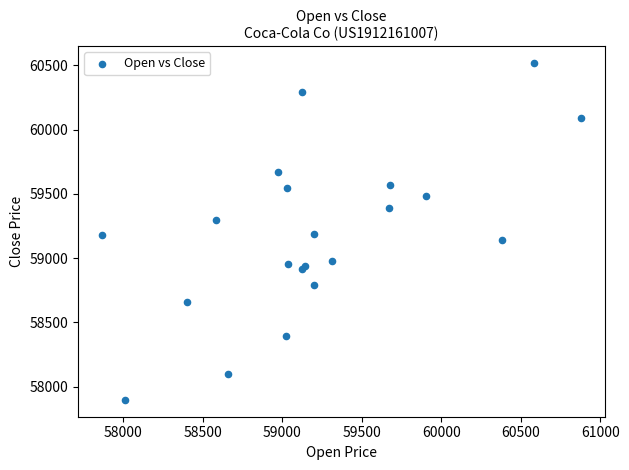

What is the range of Y values (max minus min)?

2622